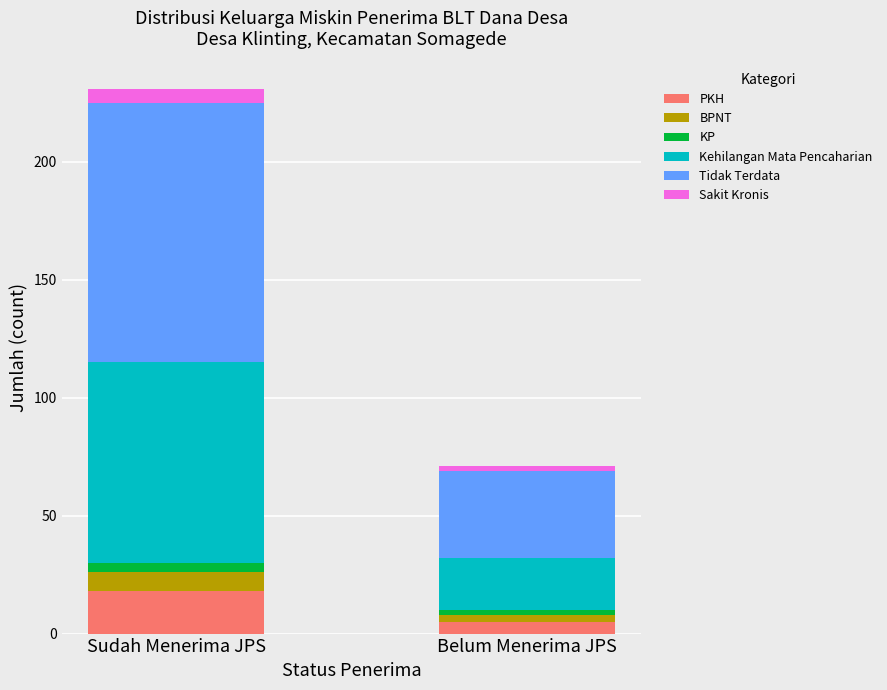

Reading right to left, list the values for the PKH series.

Belum Menerima JPS=5	Sudah Menerima JPS=18